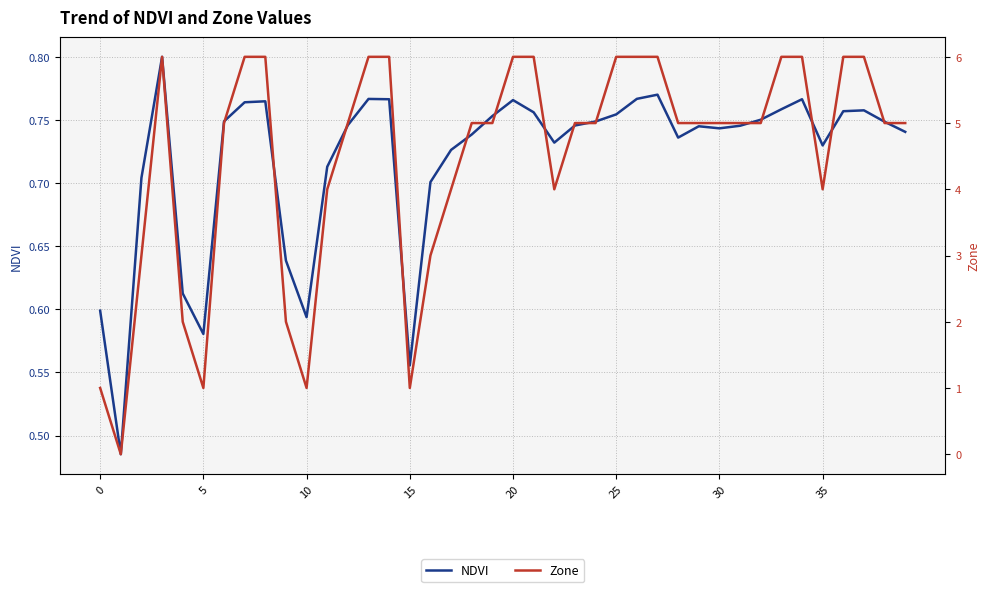

Which series ends up on top after the final intersection of Zone and NDVI?

Zone